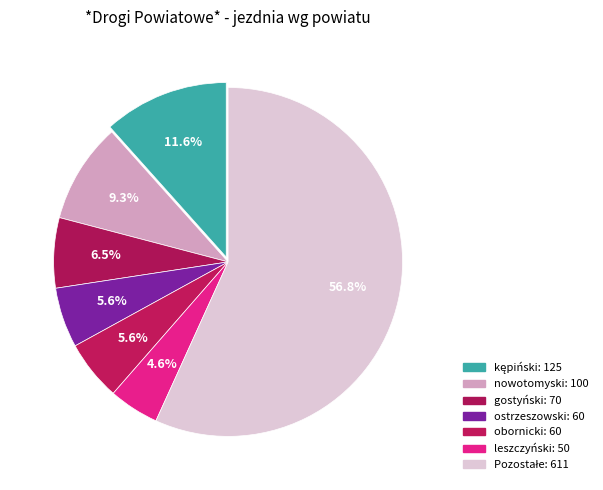

How many slices are in this pie chart?

7